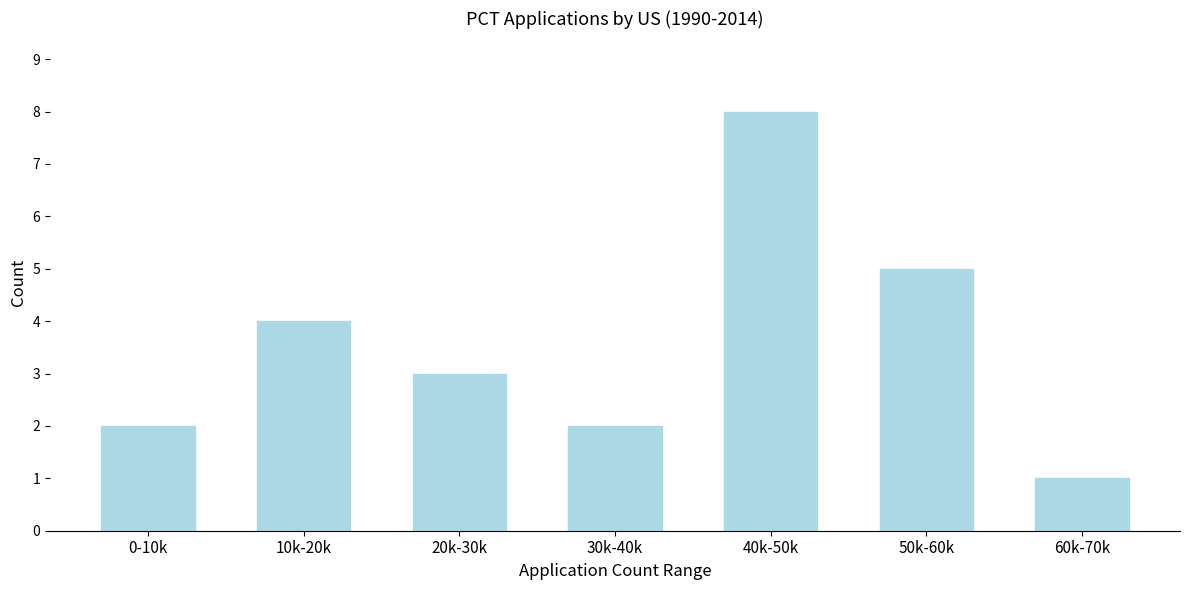

Reading left to right, what are all the values shown in this chart?

0-10k=2	10k-20k=4	20k-30k=3	30k-40k=2	40k-50k=8	50k-60k=5	60k-70k=1